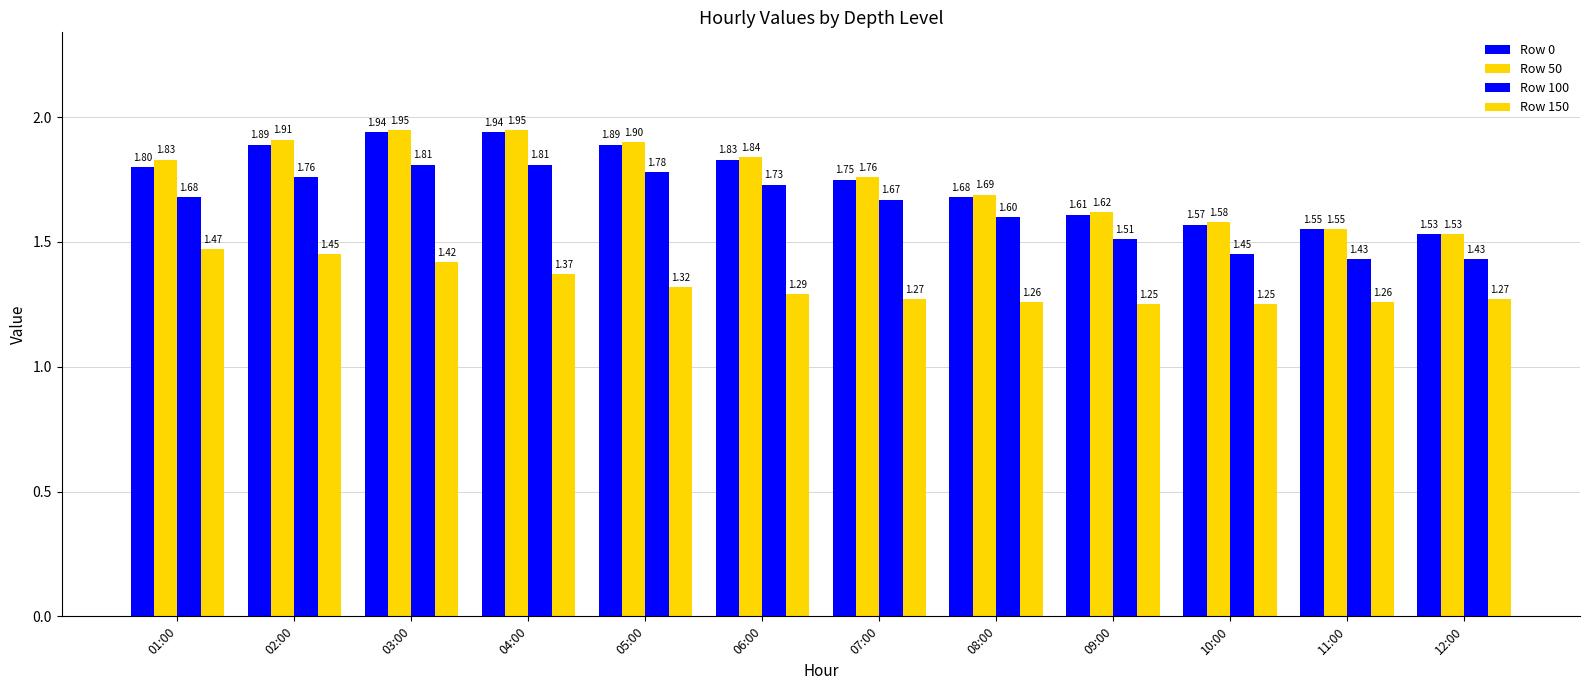

How many bars are there in each group?

4